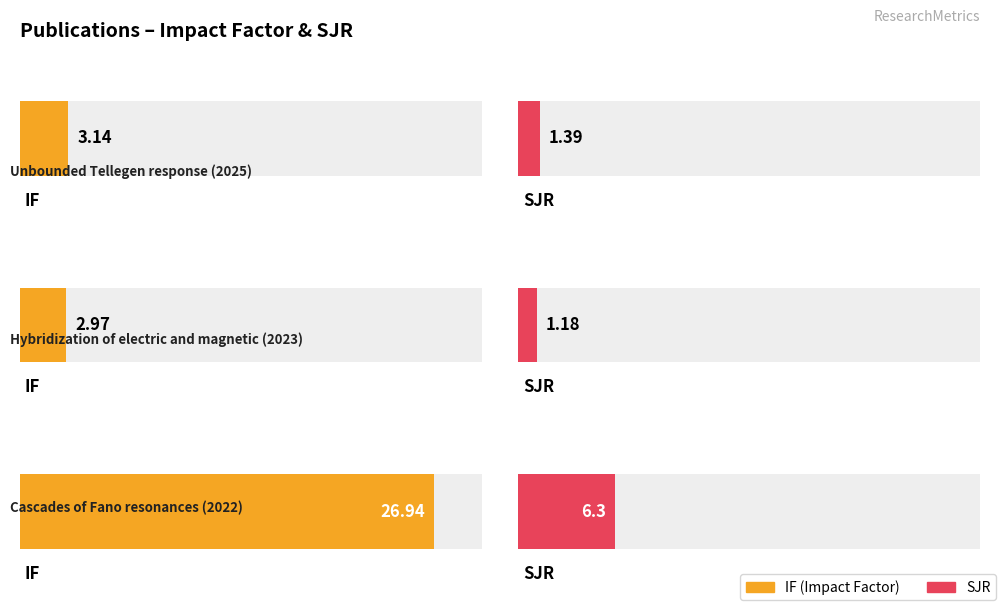

The value of SJR at Unbounded Tellegen
response (2025) is 1.4. True or false?

True